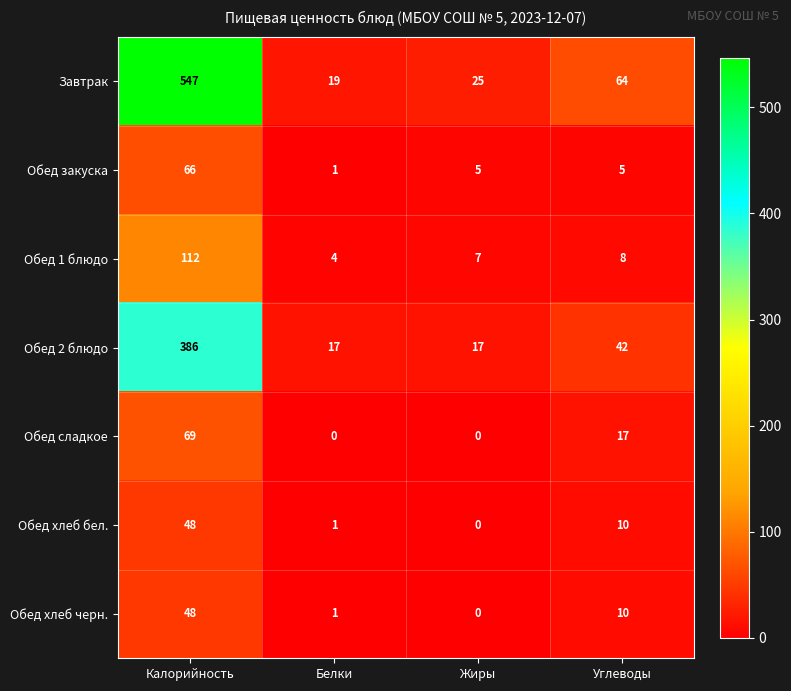

Which label corresponds to the largest value in the chart?

Калорийность